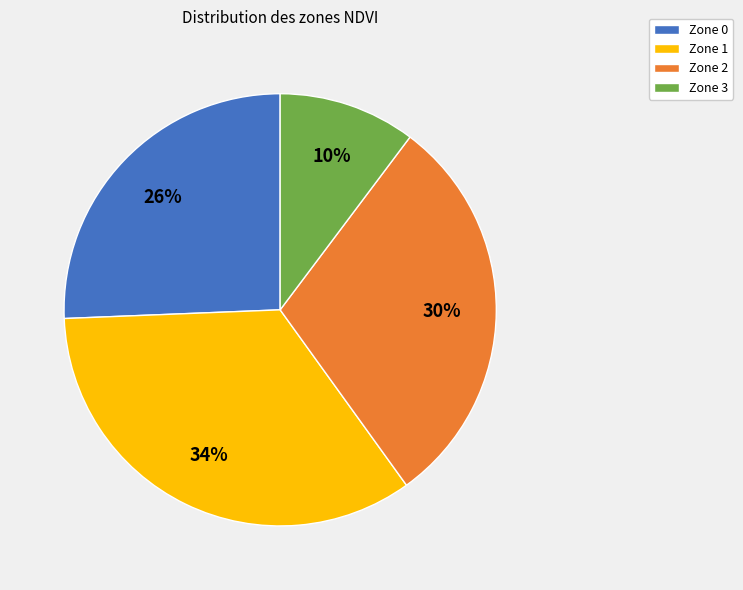

To the nearest percent, what is the combined percentage of Zone 3 and Zone 2?

40%